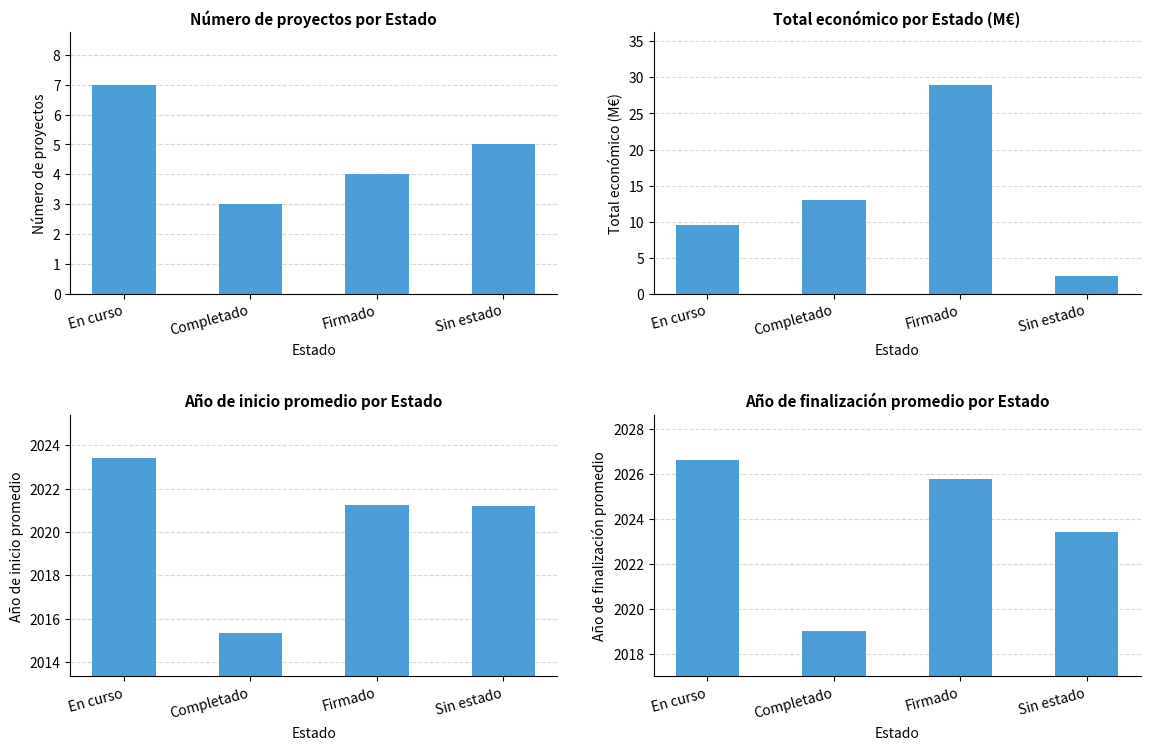

What is the label of the 4th bar from the left?

Sin estado